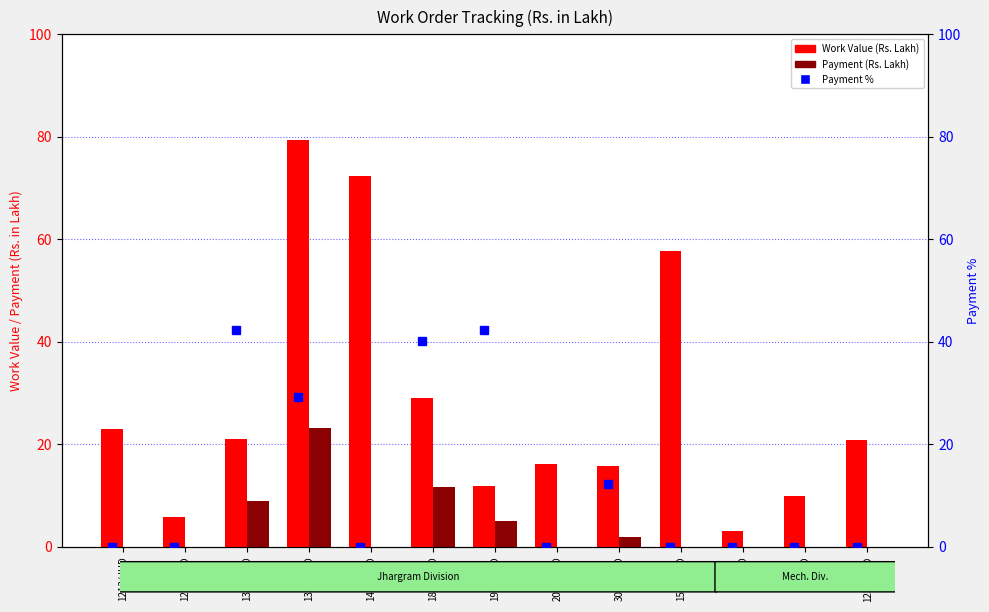

How many values in Payment (Rs. Lakh) are above zero?

5